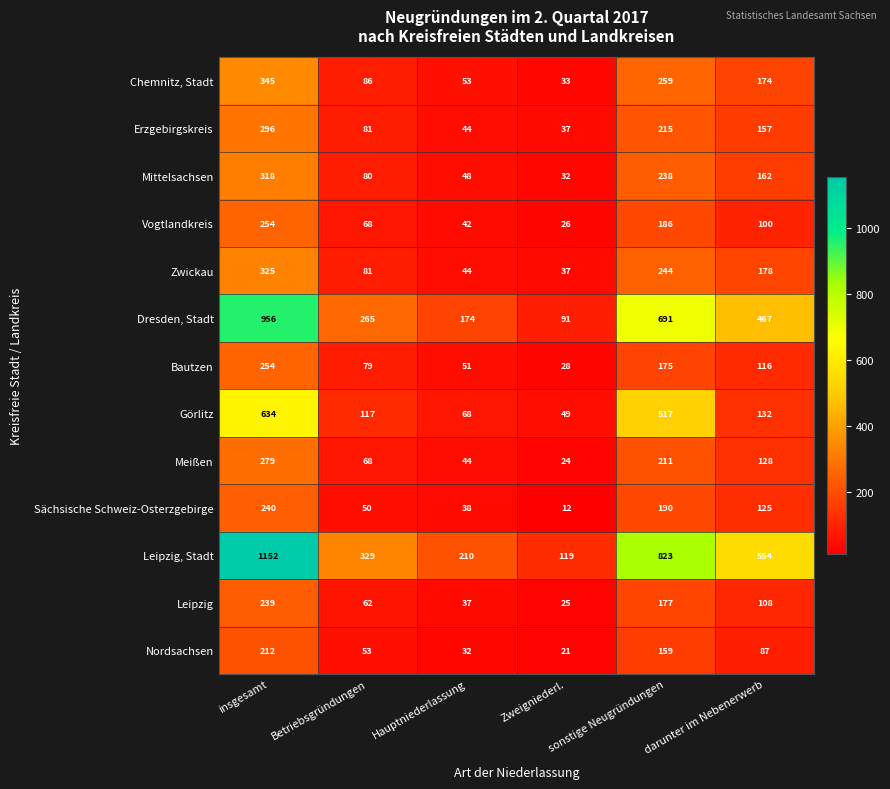

The Nordsachsen series shows 53 at Betriebsgründungen. True or false?

True